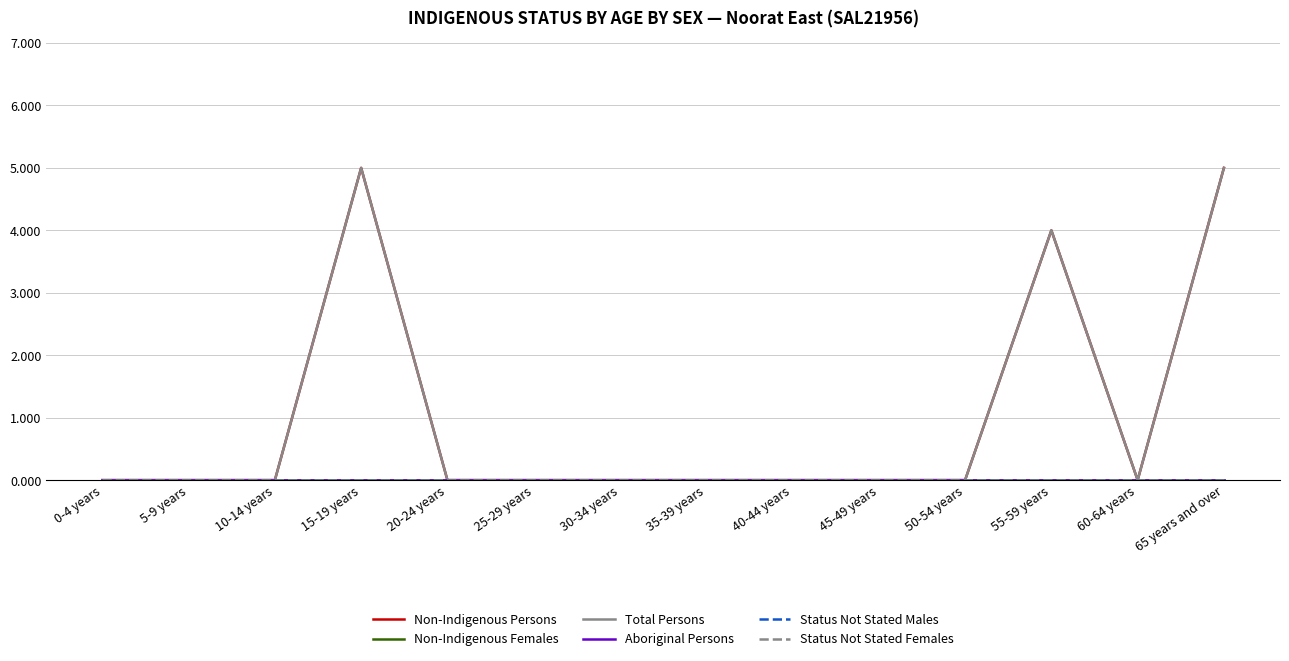

Is this an area chart (filled region under the line)?

No